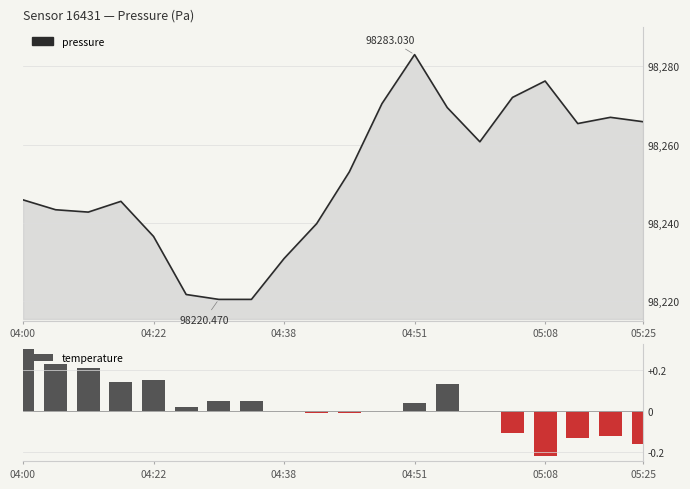

True or false: temperature has a value of -0.0 at 9.

True